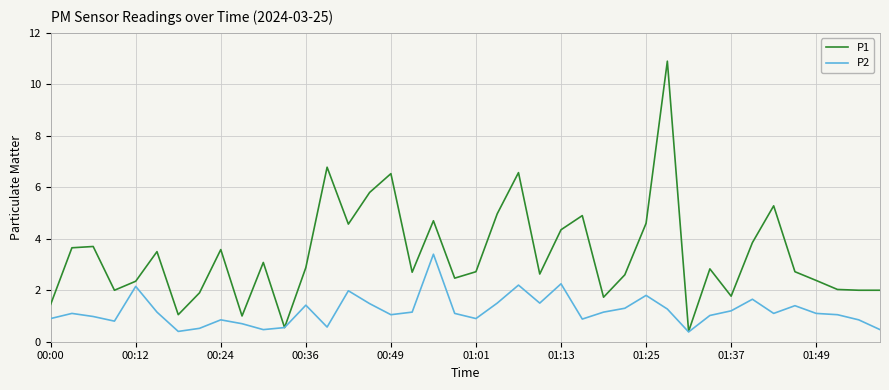

List the series in order of their overall mean, highest first.

P1, P2